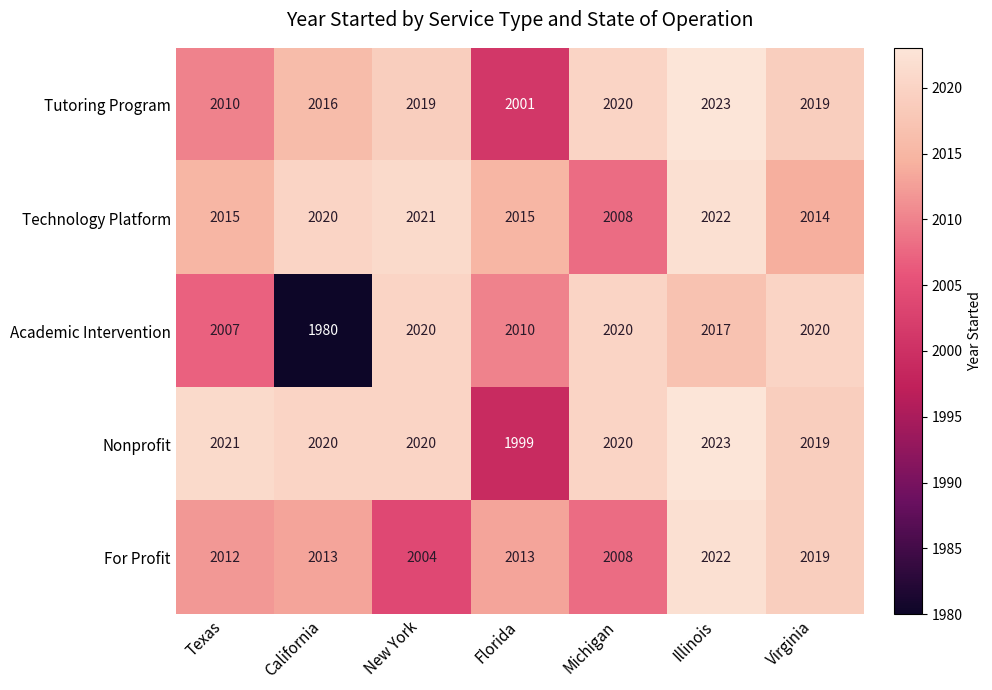

Between Florida and Michigan, which series saw the biggest shift?

Nonprofit